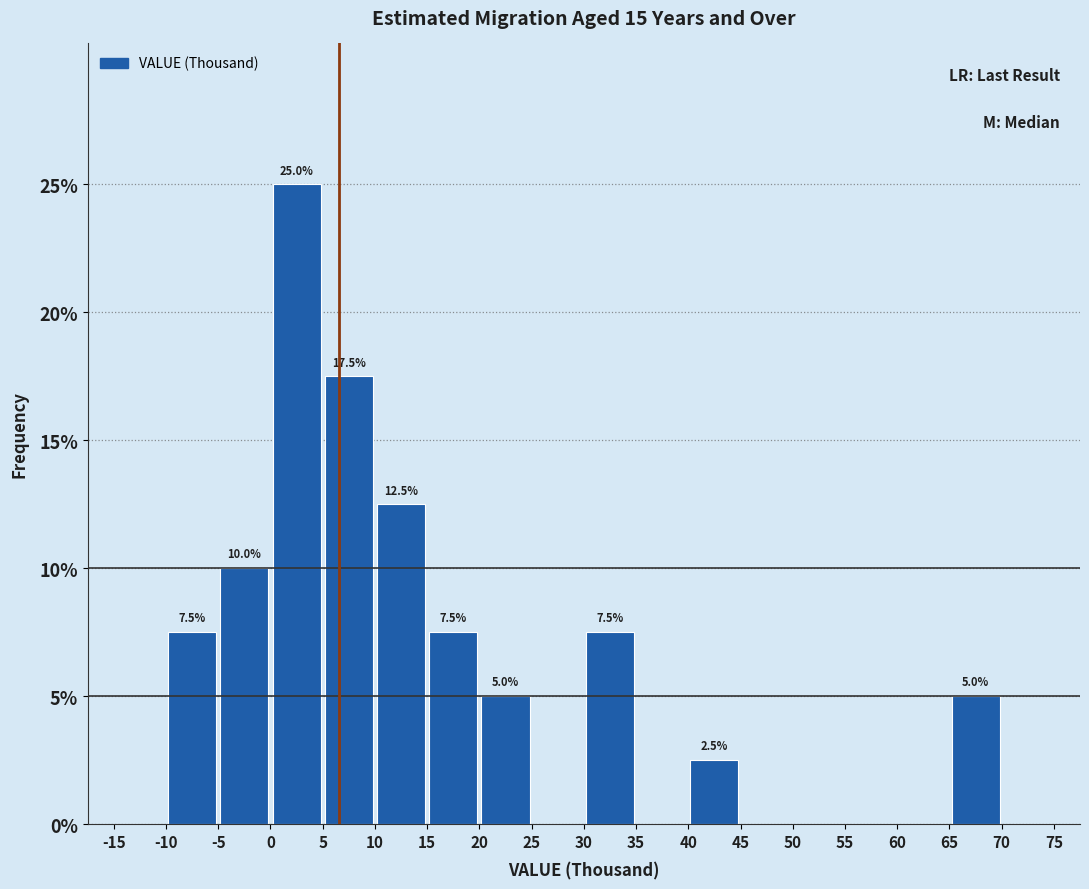

Over which range of the x-axis is the bar tallest?

0 to 5